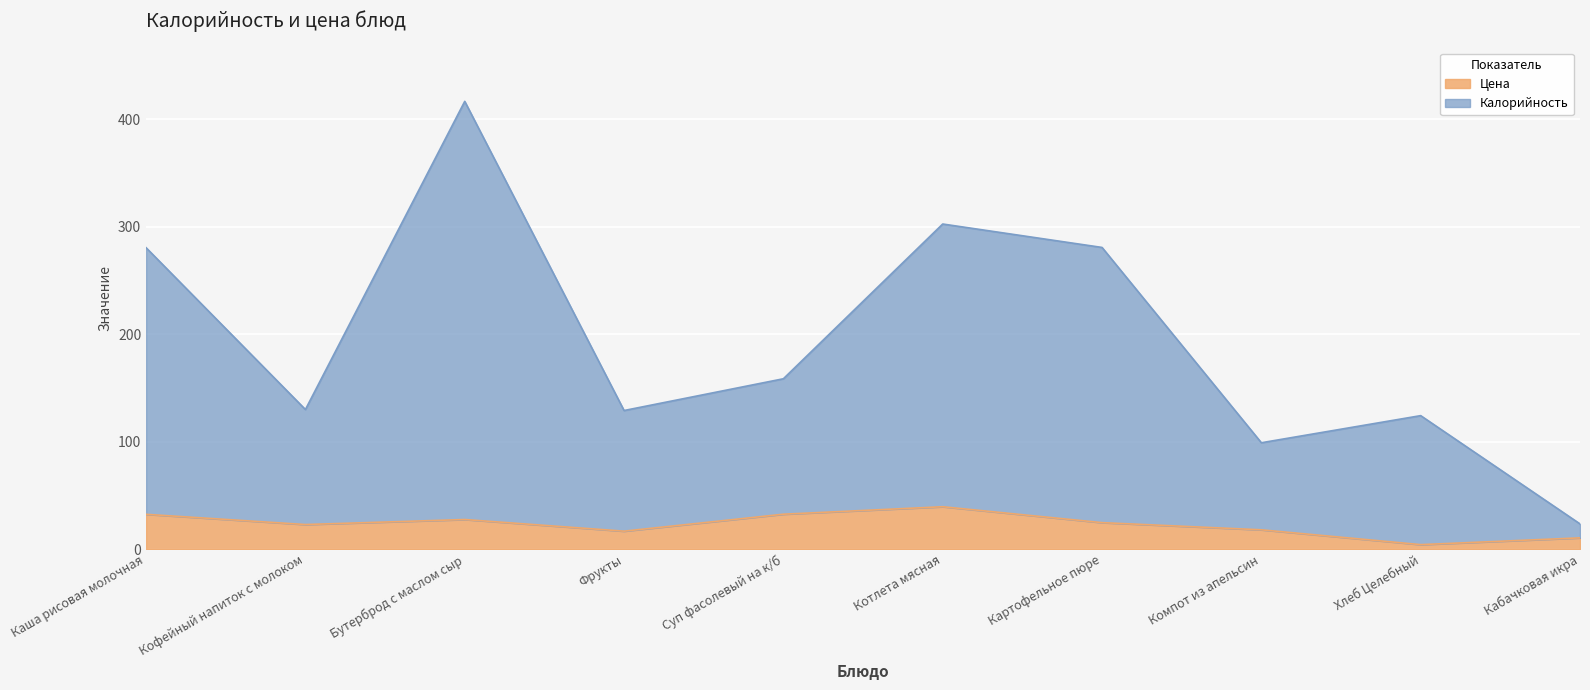

Reading right to left, what are all the values shown in this chart?

Калорийность: Кабачковая икра=23.6	Хлеб Целебный=124.3	Компот из апельсин=99.1	Картофельное пюре=280.8	Котлета мясная=302.6	Суп фасолевый на к/б=158.6	Фрукты=129.1	Бутерброд с маслом сыр=416.7	Кофейный напиток с молоком=130.0	Каша рисовая молочная=280.5
Цена: Кабачковая икра=10.6	Хлеб Целебный=4.3	Компот из апельсин=18.1	Картофельное пюре=24.8	Котлета мясная=39.6	Суп фасолевый на к/б=32.6	Фрукты=16.8	Бутерброд с маслом сыр=27.7	Кофейный напиток с молоком=23.0	Каша рисовая молочная=32.5